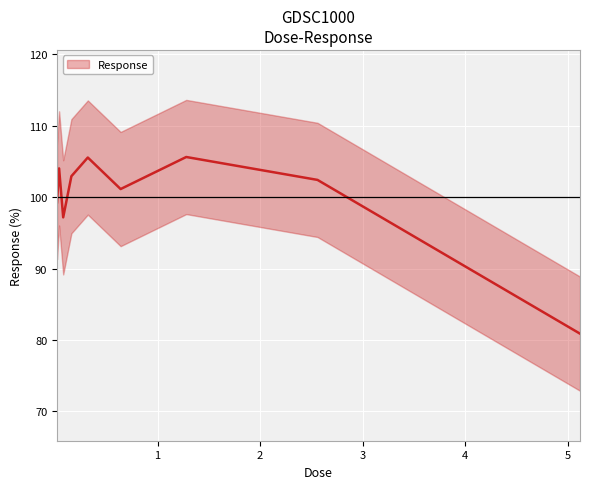

Which label corresponds to the smallest value in the chart?

5.12